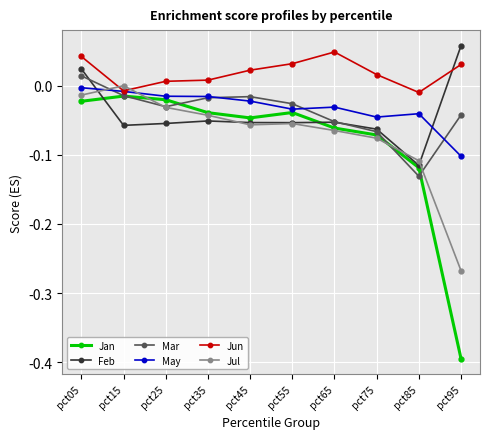

True or false: Jul has more than 2 points higher than both neighbors.

False